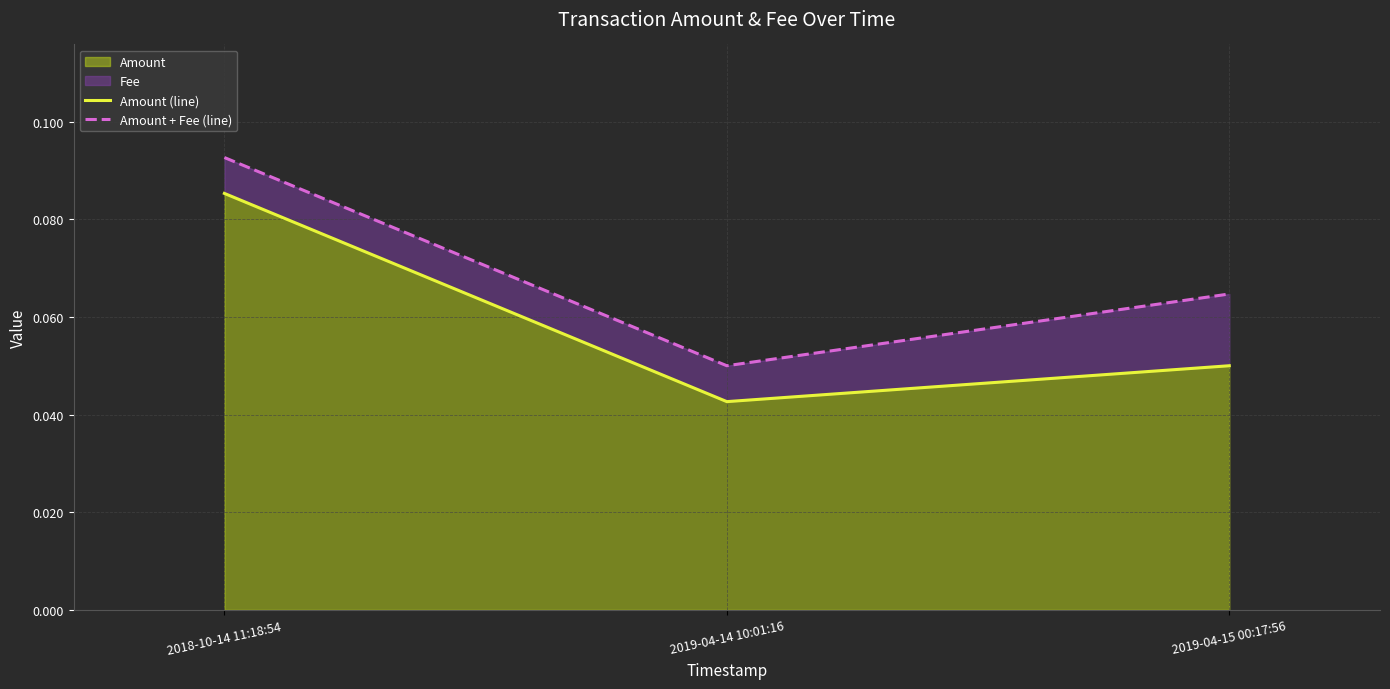

Is the value of Amount (line) at 2019-04-14 10:01:16 greater than the value of Amount + Fee (line) at 2019-04-14 10:01:16?

No